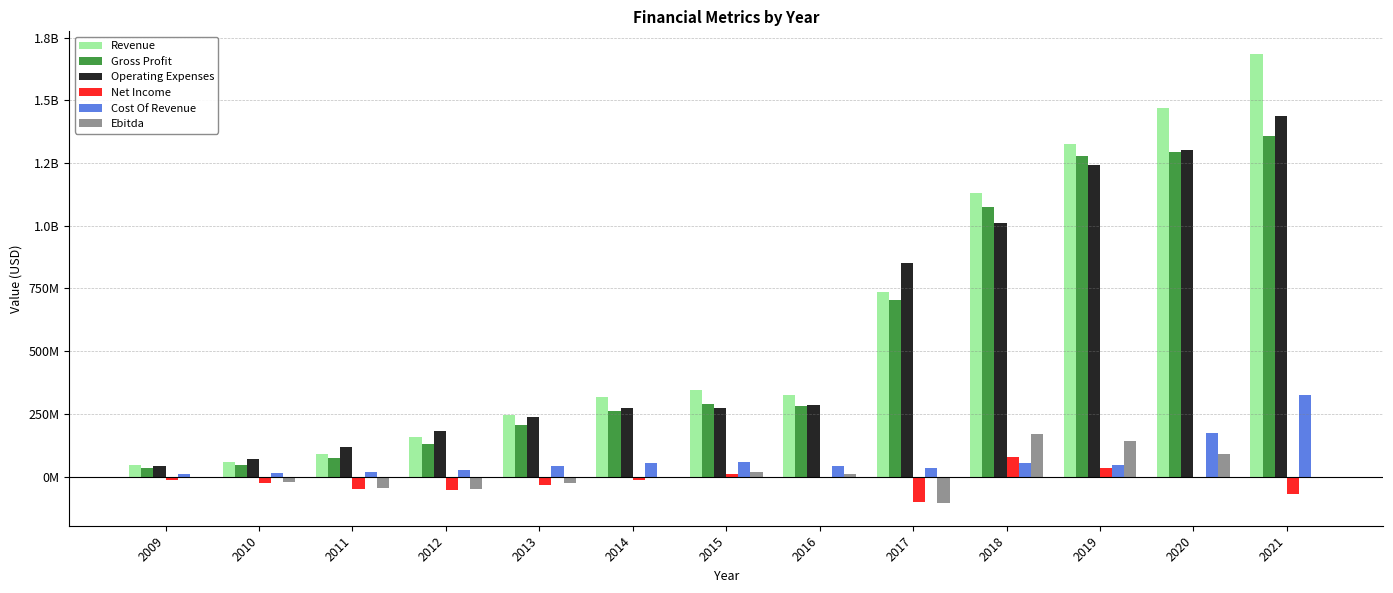

What are all the series names shown in the legend?

Revenue, Gross Profit, Operating Expenses, Net Income, Cost Of Revenue, Ebitda